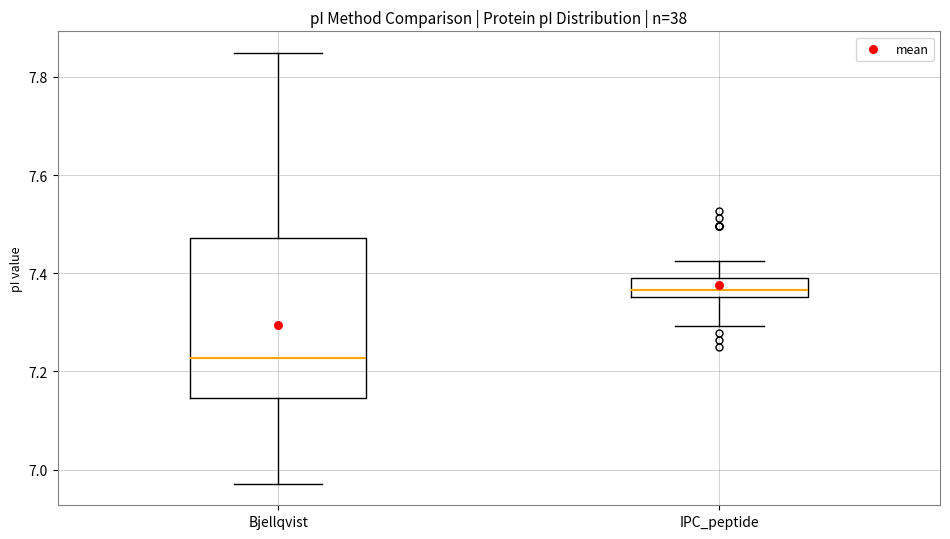

Comparing the boxes themselves (not the whiskers), which one is the tallest?

Bjellqvist